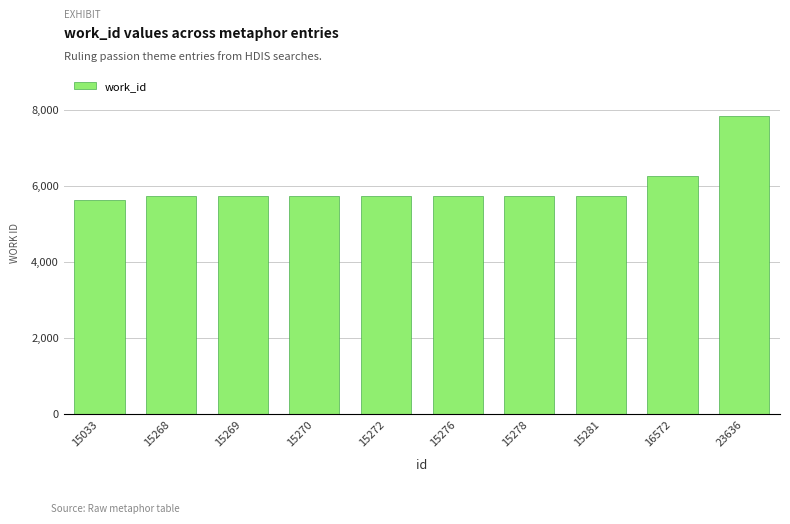

What is the maximum value shown in the chart?

7837